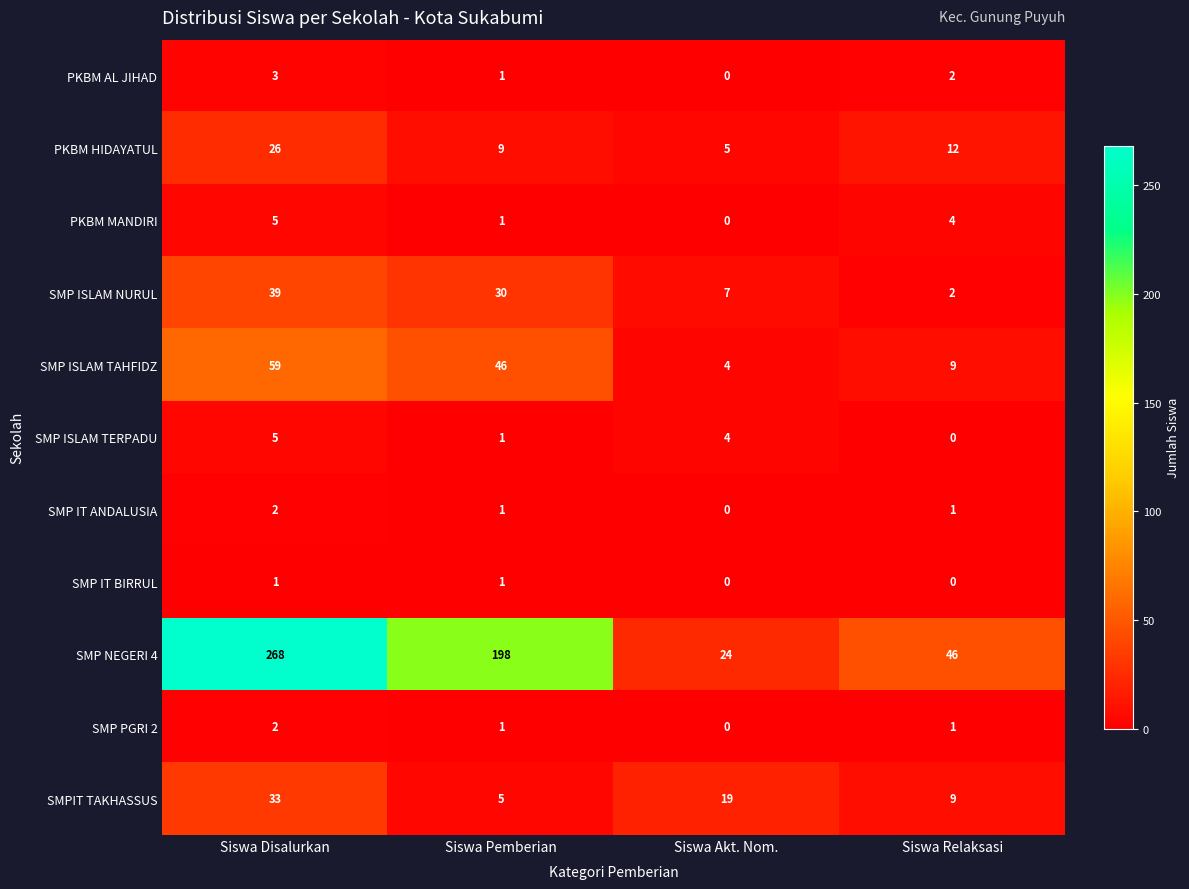

Which category has the highest value in the SMPIT TAKHASSUS series?

Siswa Disalurkan